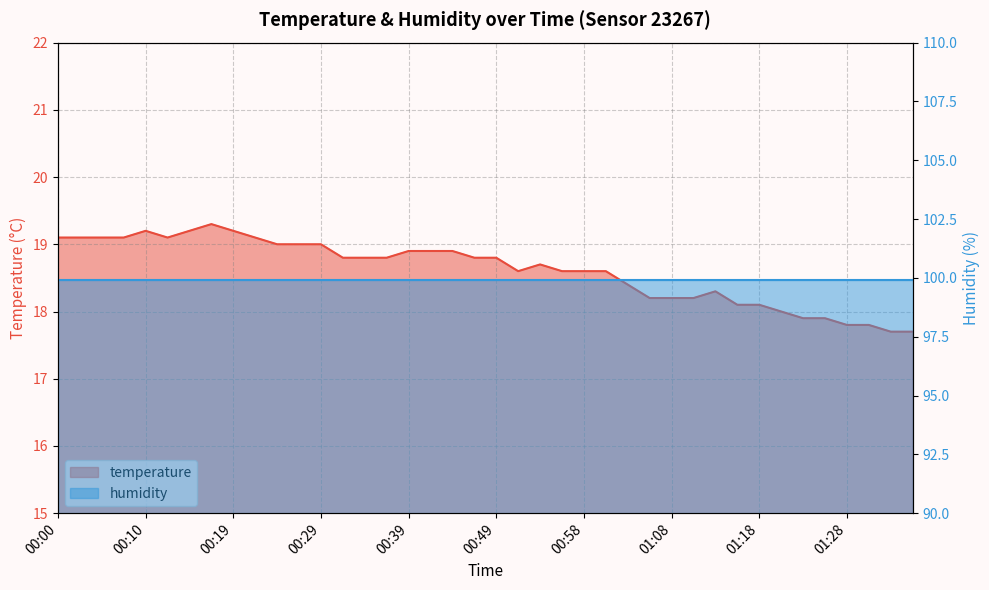

Which category has the highest value across all series?

00:17